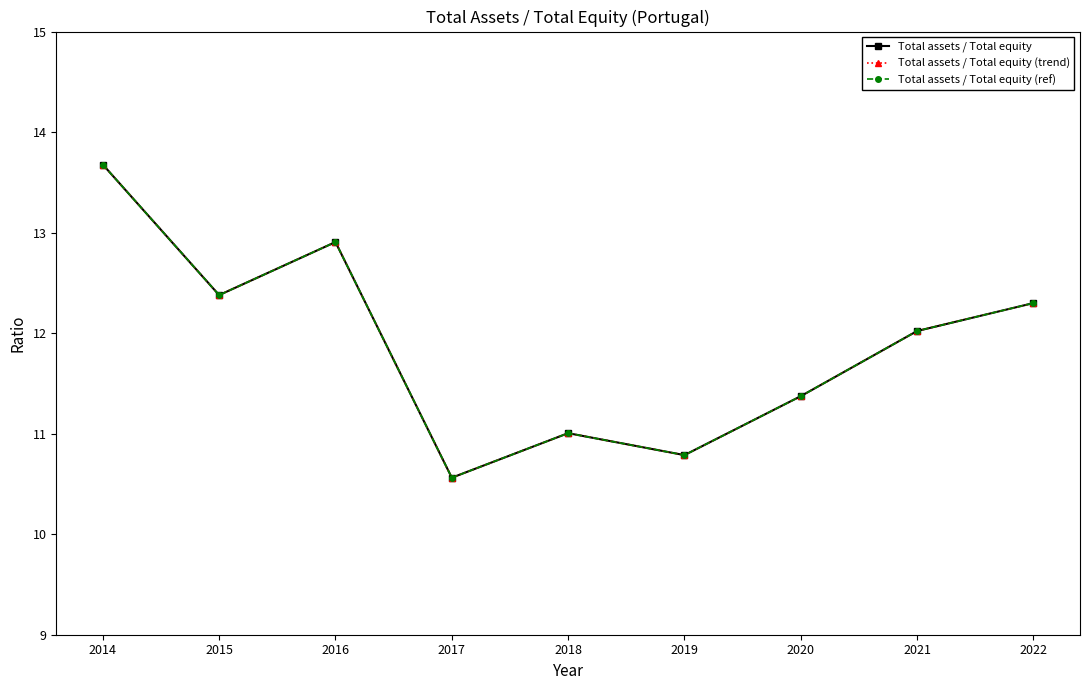

At which label does Total assets / Total equity first exceed 12?

2014